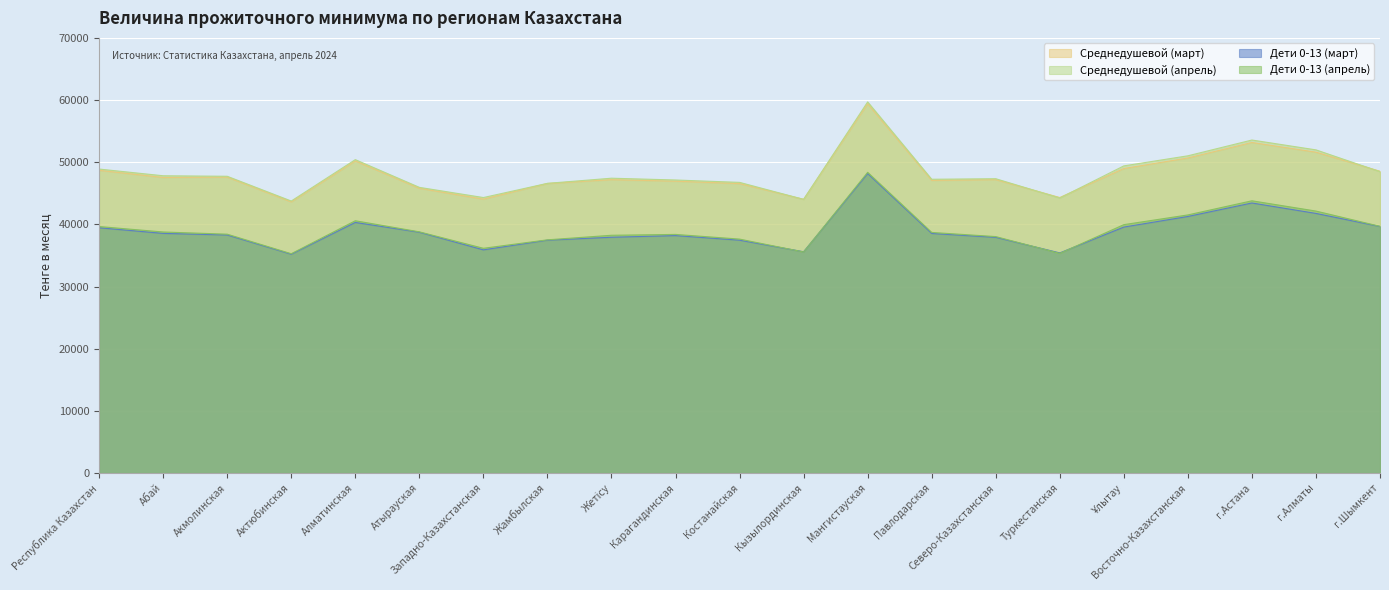

Reading right to left, extract all data points from this chart.

Среднедушевой (март): г.Шымкент=48545	г.Алматы=51615	г.Астана=53173	Восточно-Казахстанская=50678	Ұлытау=48984	Туркестанская=44316	Северо-Казахстанская=47191	Павлодарская=47070	Мангистауская=59404	Кызылординская=44027	Костанайская=46558	Карагандинская=46945	Жетісу=47186	Жамбылская=46574	Западно-Казахстанская=44053	Атырауская=45801	Алматинская=50197	Актюбинская=43611	Акмолинская=47596	Абай=47543	Республика Казахстан=48692
Среднедушевой (апрель): г.Шымкент=48476	г.Алматы=51982	г.Астана=53567	Восточно-Казахстанская=51027	Ұлытау=49405	Туркестанская=44236	Северо-Казахстанская=47343	Павлодарская=47254	Мангистауская=59699	Кызылординская=44021	Костанайская=46754	Карагандинская=47136	Жетісу=47424	Жамбылская=46596	Западно-Казахстанская=44311	Атырауская=45953	Алматинская=50410	Актюбинская=43753	Акмолинская=47735	Абай=47816	Республика Казахстан=48897
Дети 0-13 (март): г.Шымкент=39653	г.Алматы=41760	г.Астана=43438	Восточно-Казахстанская=41265	Ұлытау=39562	Туркестанская=35405	Северо-Казахстанская=37914	Павлодарская=38535	Мангистауская=48174	Кызылординская=35591	Костанайская=37454	Карагандинская=38189	Жетісу=37925	Жамбылская=37455	Западно-Казахстанская=35895	Атырауская=38733	Алматинская=40304	Актюбинская=35193	Акмолинская=38290	Абай=38546	Республика Казахстан=39451
Дети 0-13 (апрель): г.Шымкент=39682	г.Алматы=42136	г.Астана=43789	Восточно-Казахстанская=41516	Ұлытау=39951	Туркестанская=35328	Северо-Казахстанская=38031	Павлодарская=38699	Мангистауская=48369	Кызылординская=35556	Костанайская=37628	Карагандинская=38380	Жетісу=38243	Жамбылская=37509	Западно-Казахстанская=36147	Атырауская=38796	Алматинская=40579	Актюбинская=35274	Акмолинская=38418	Абай=38771	Республика Казахстан=39648